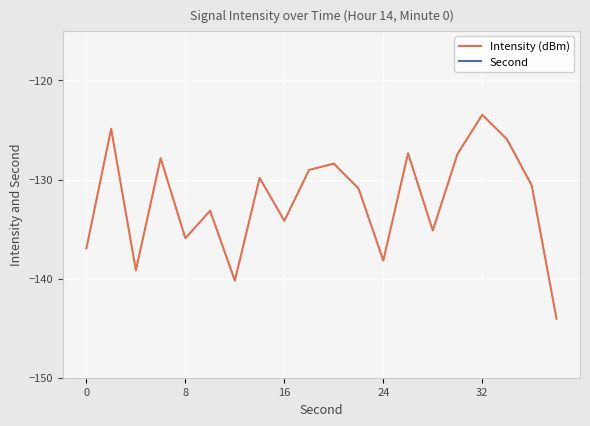

What is the minimum value for Intensity (dBm)?

-144.0